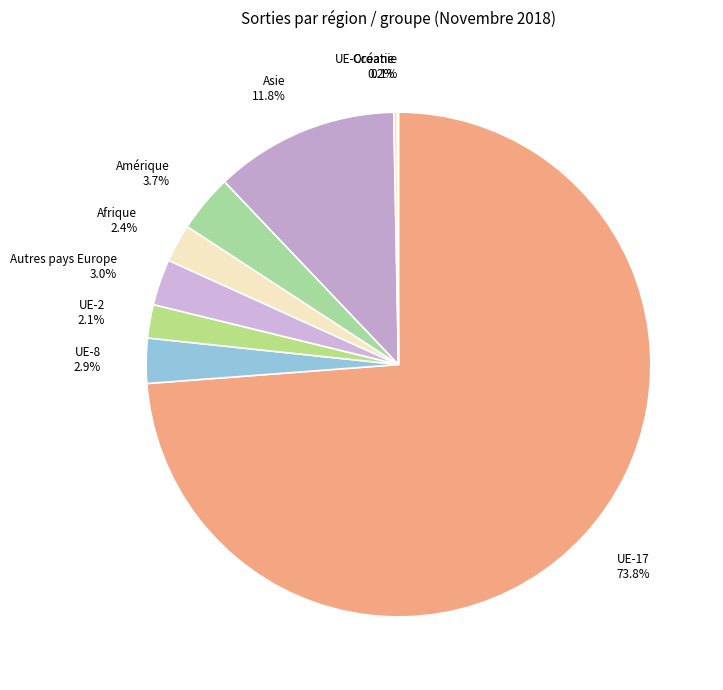

Does any single category account for the majority?

Yes